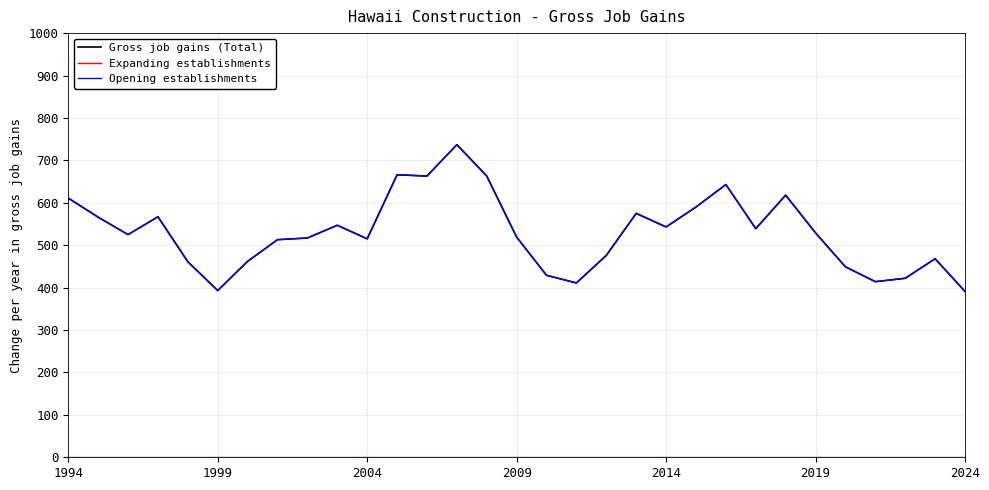

Reading left to right, list all the values displayed in this chart.

Gross job gains (Total): 611	566	525	567	461	393	462	513	517	547	515	666	663	737	663	519	429	411	476	575	543	590	643	539	618	529	449	414	422	468	391
Expanding establishments: 0	0	0	0	0	0	0	0	0	0	0	0	0	0	0	0	0	0	0	0	0	0	0	0	0	0	0	0	0	0	0
Opening establishments: 611	566	525	567	461	393	462	513	517	547	515	666	663	737	663	519	429	411	476	575	543	590	643	539	618	529	449	414	422	468	391